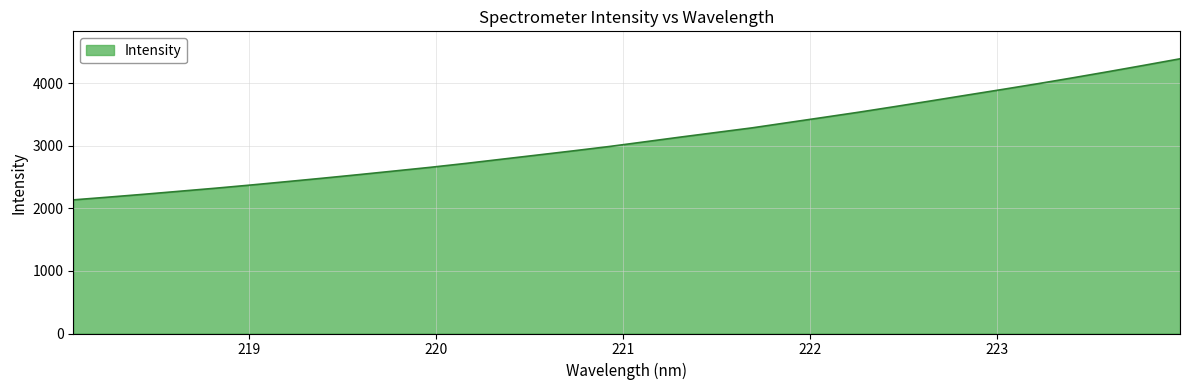

What is the minimum value shown in the chart?

2133.9